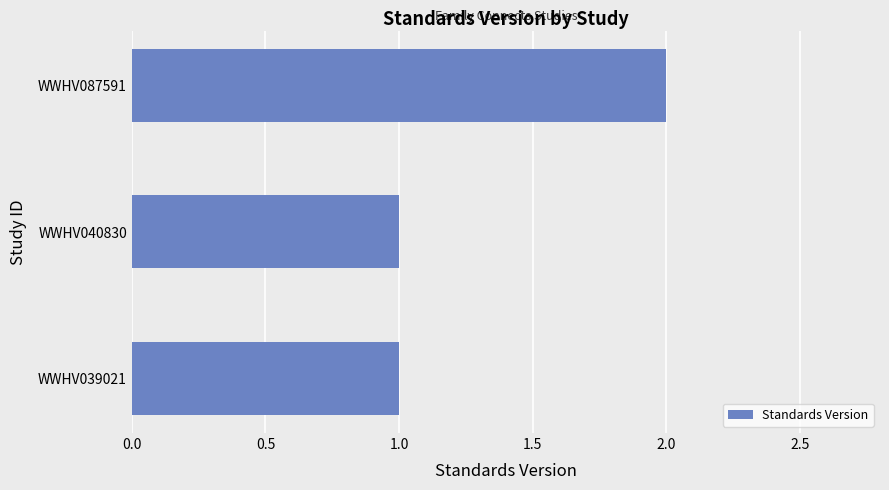

Reading bottom to top, transcribe all the data shown in this chart.

1	1	2